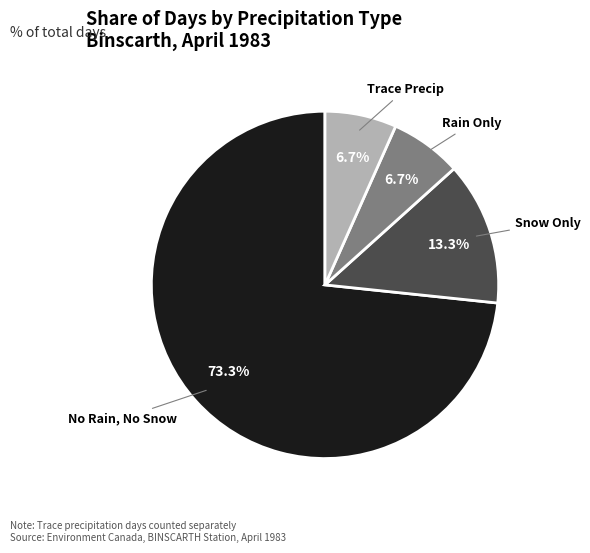

Does any single category account for the majority?

Yes